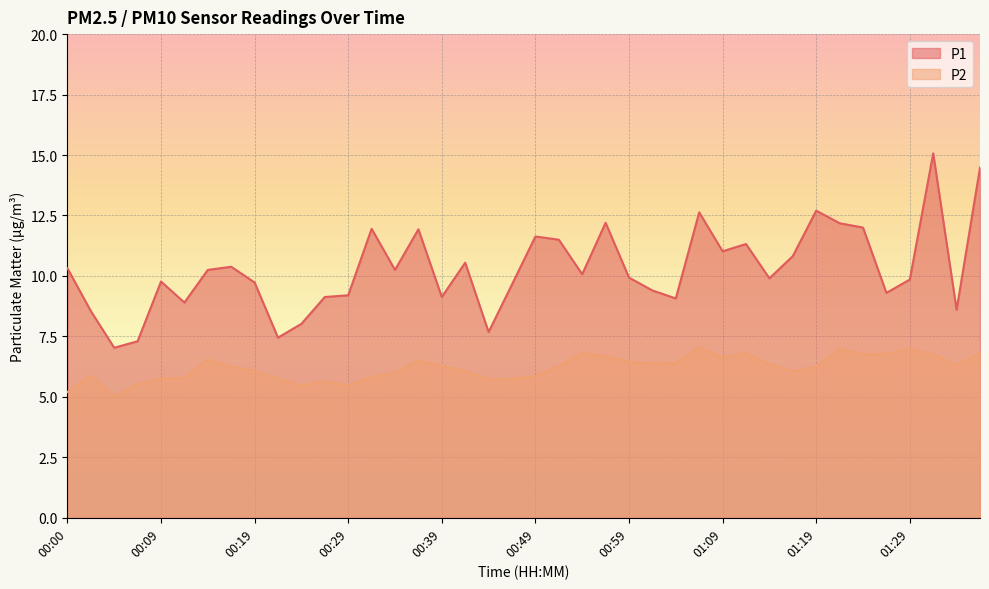

How many interior local valleys does the P1 series have?

12